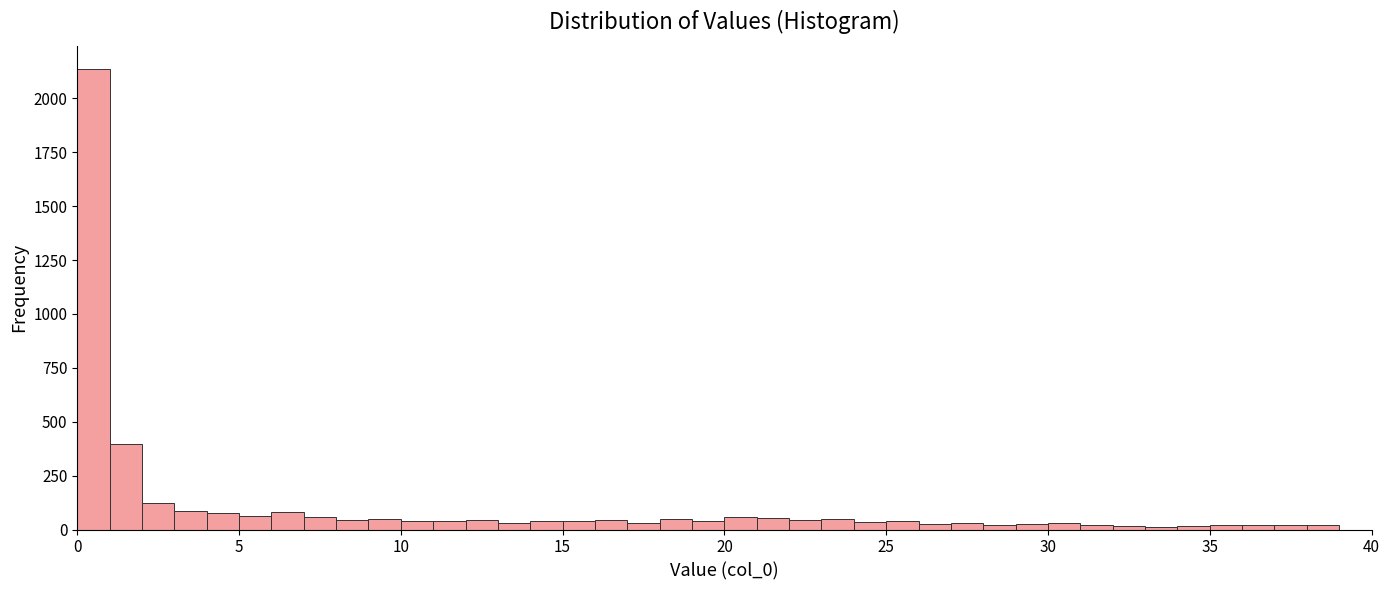

Around what value on the x-axis is the tallest bar? Give the approximate position of its centre, as read against the axis.

0.5